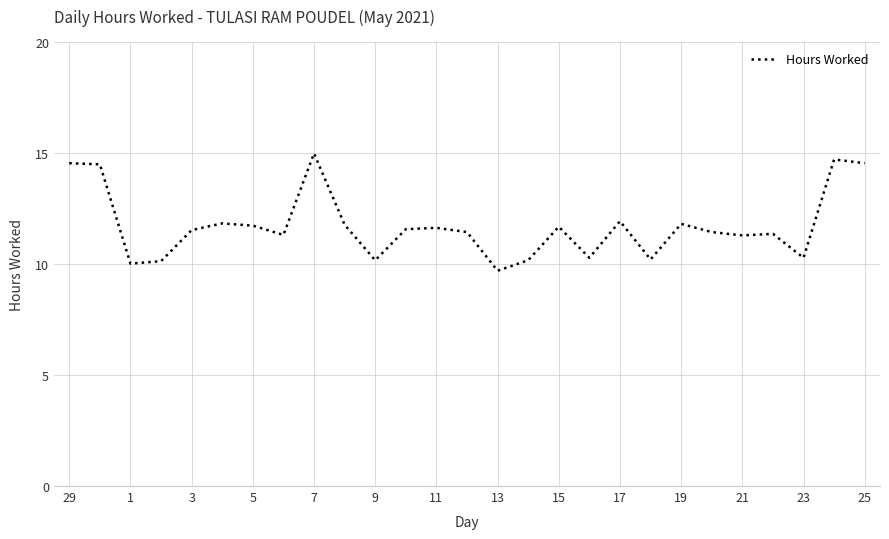

What is the minimum value shown in the chart?

9.7